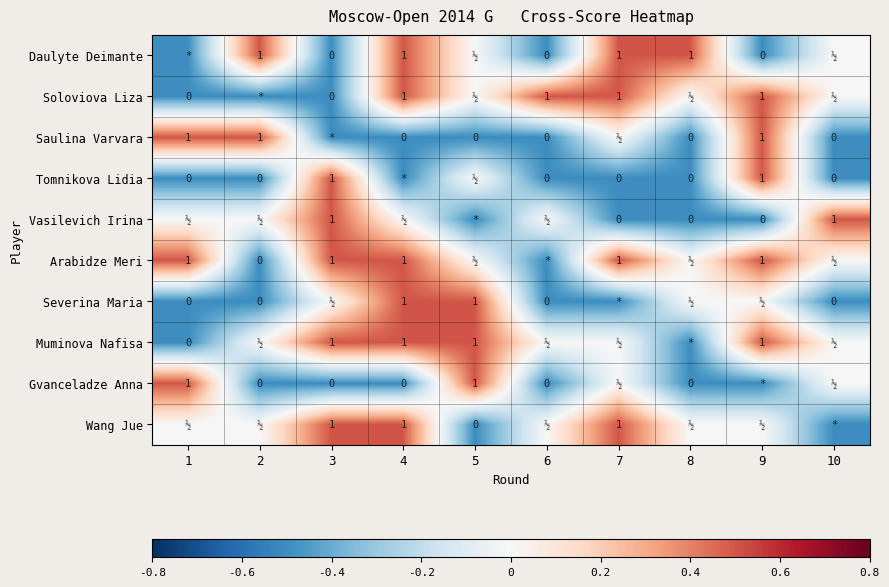

What is the sum of the Arabidze Meri values at 7 and 1?

2.0